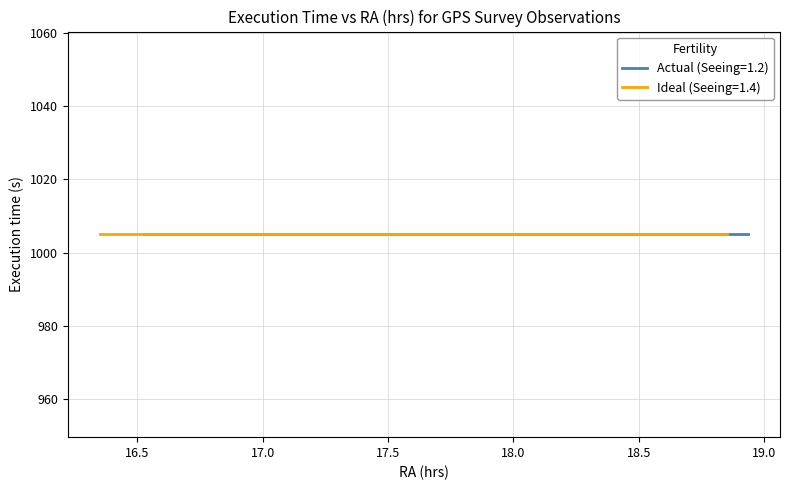

True or false: Actual and Ideal intersect in this chart.

False